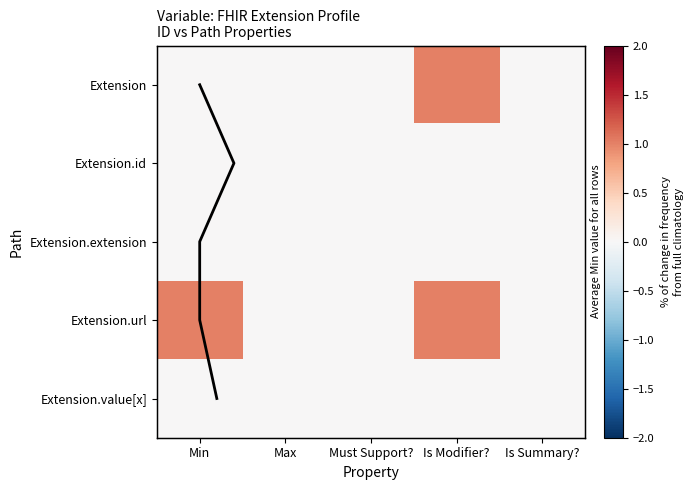

At which label does Extension.value[x] reach its peak?

Min